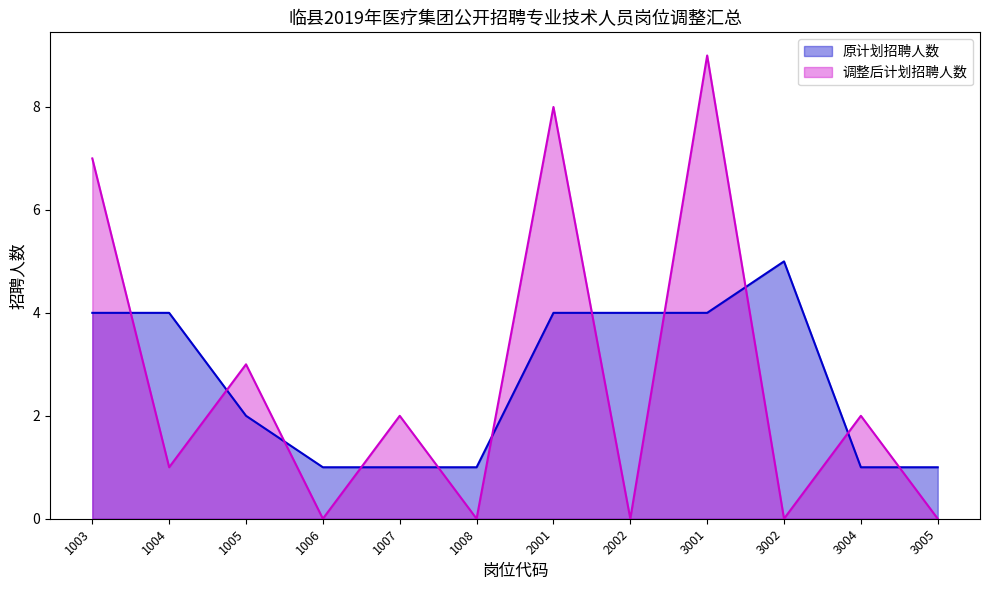

At which category does 原计划招聘人数 reach its first local peak?

3002